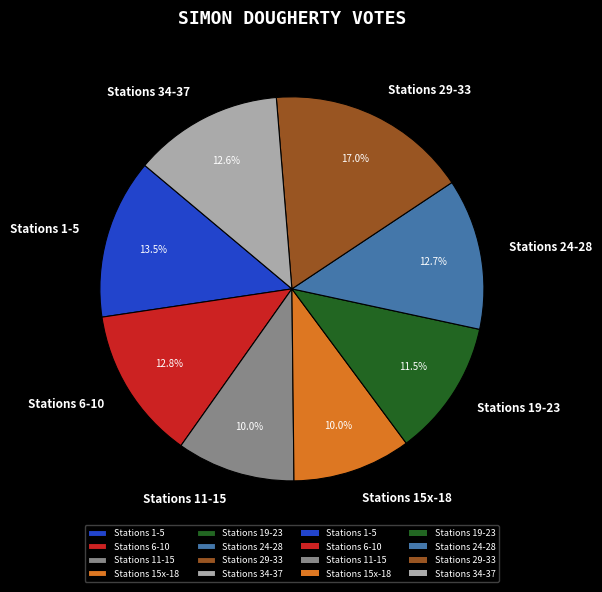

Is there a majority slice in this chart?

No